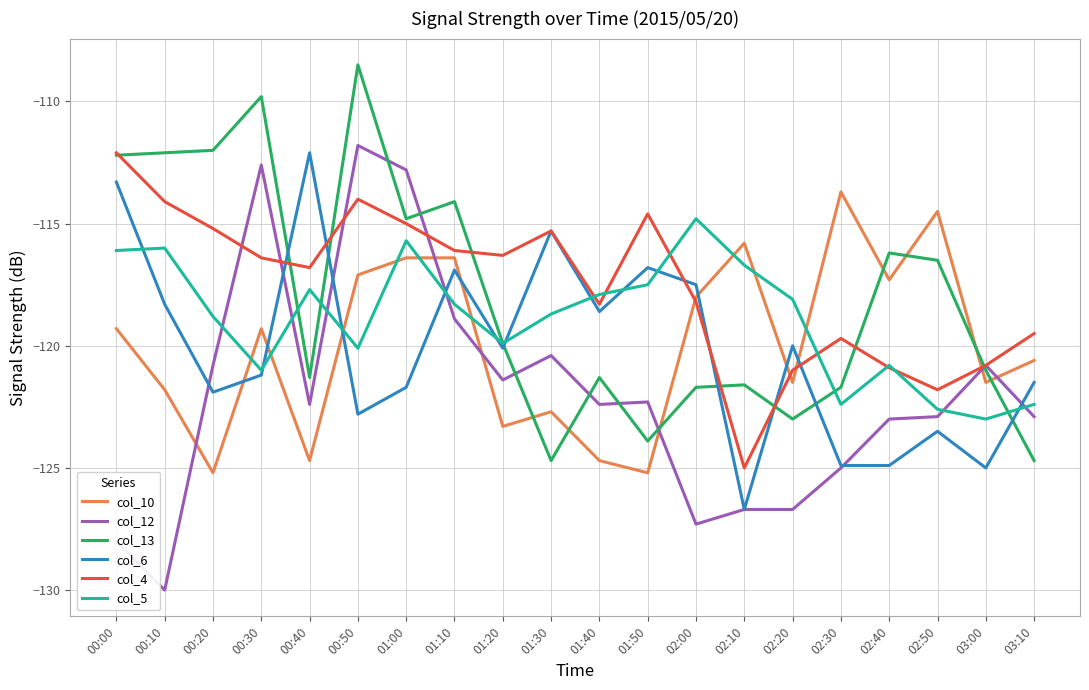

What is the difference between the maximum and minimum values in the col_5 series?

8.2